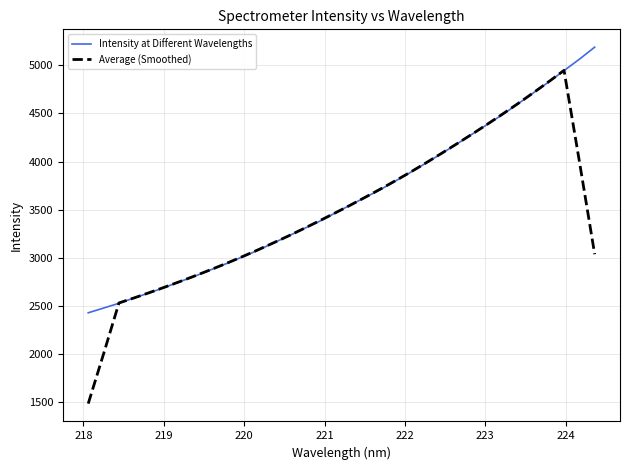

After their last crossing, which series has the higher values: Average (Smoothed) or Intensity at Different Wavelengths?

Intensity at Different Wavelengths